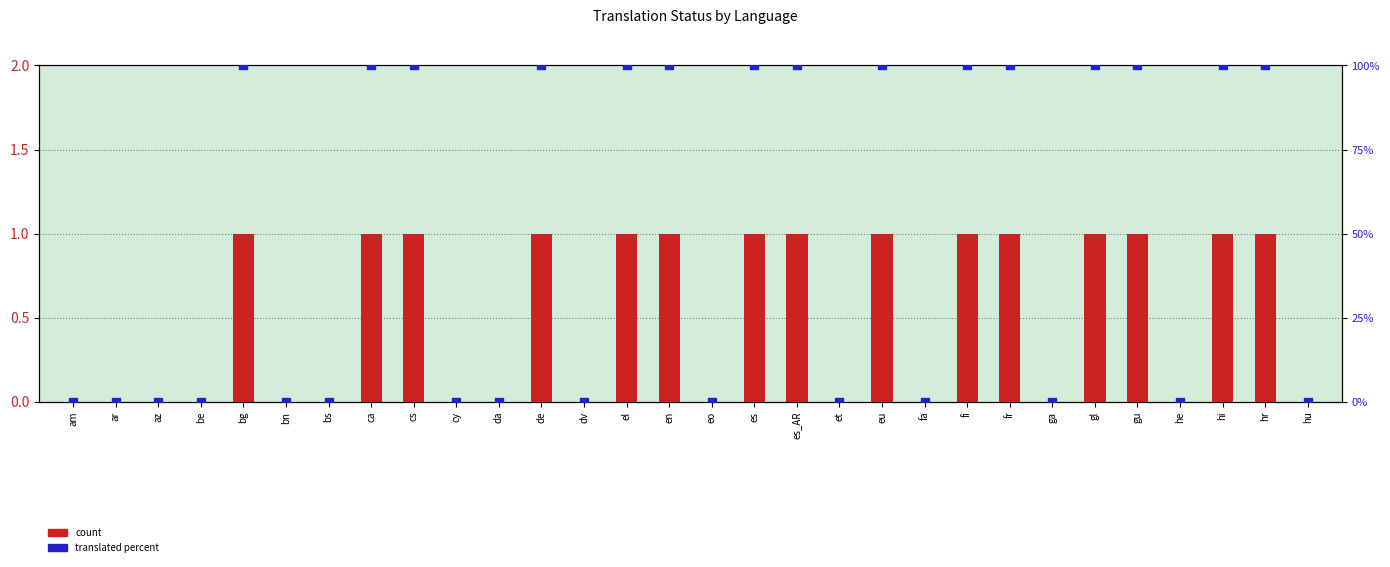

Which series reaches the minimum Y coordinate?

count